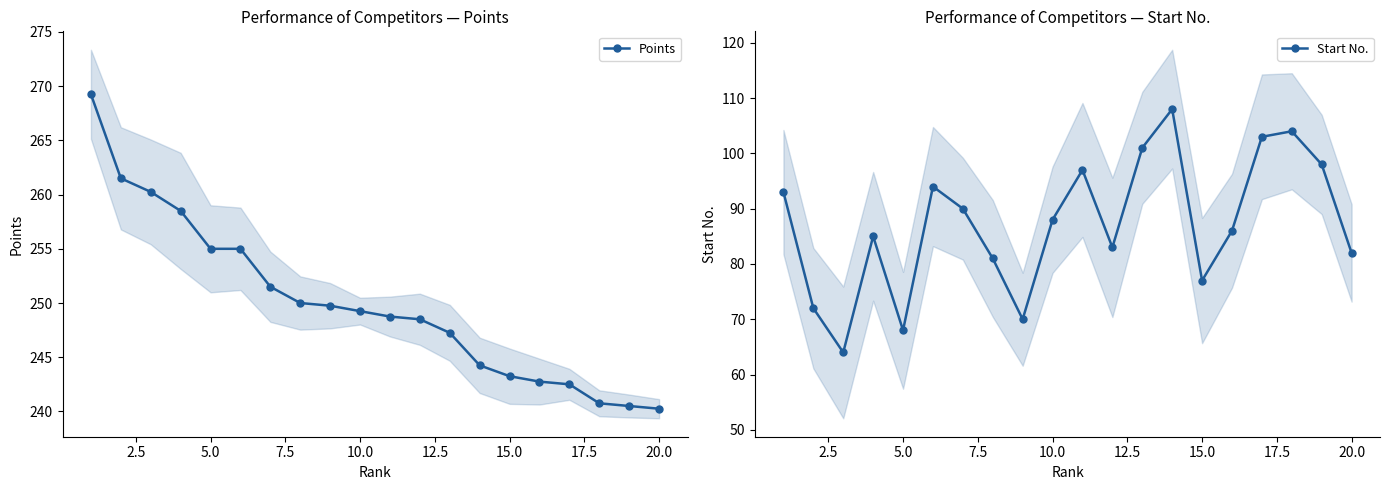

How many lines are shown in the chart?

2